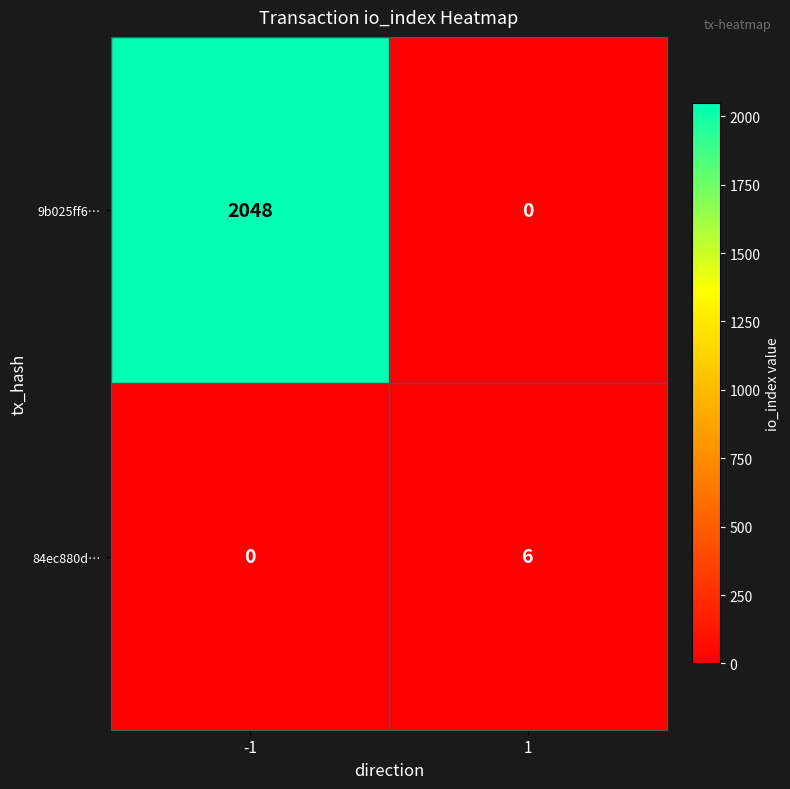

True or false: 84ec880d… has a value of 6 at 1.

True